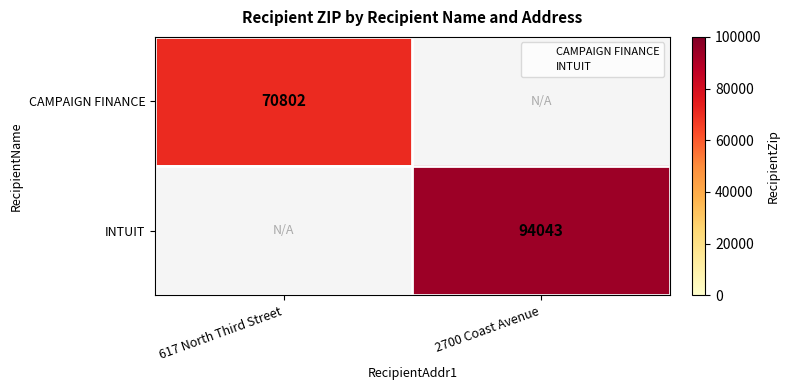

What is the maximum value for CAMPAIGN FINANCE?

70802